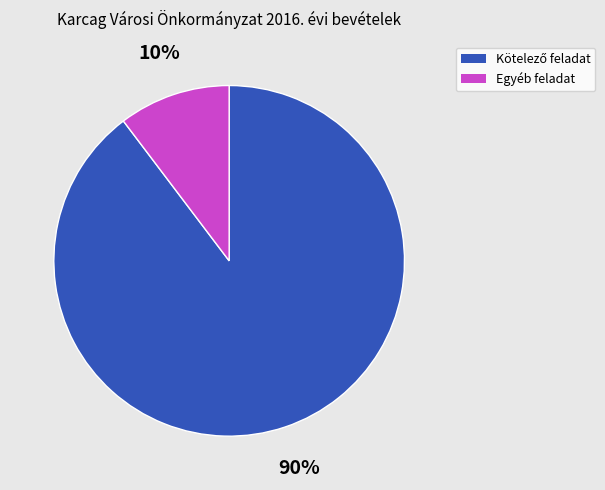

The Egyéb feladat slice represents 10% of the pie. True or false?

True